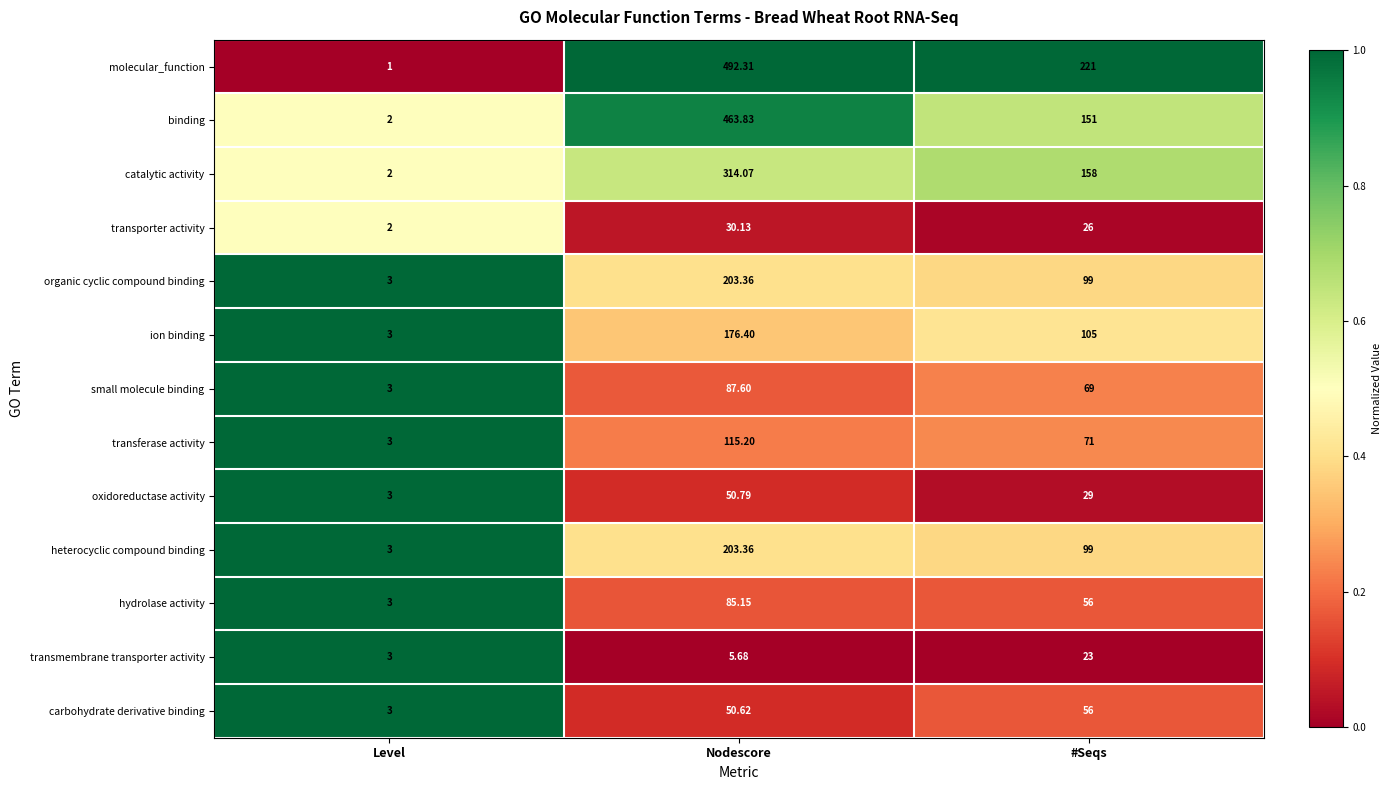

Which series has the widest spread of values?

molecular_function